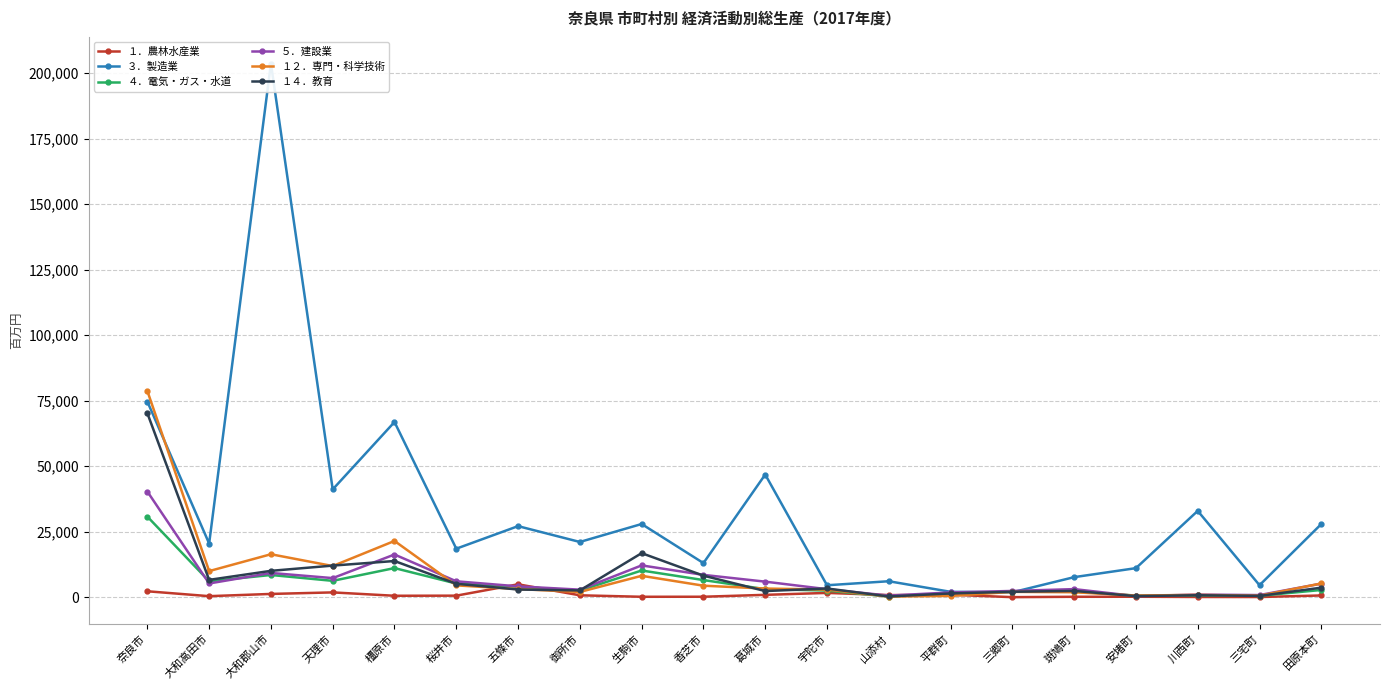

Reading left to right, transcribe all the data shown in this chart.

１．農林水産業: 奈良市=2295	大和高田市=429	大和郡山市=1283	天理市=1867	橿原市=583	桜井市=623	五條市=4957	御所市=759	生駒市=197	香芝市=212	葛城市=936	宇陀市=1670	山添村=839	平群町=972	三郷町=54	斑鳩町=195	安堵町=212	川西町=121	三宅町=103	田原本町=696
３．製造業: 奈良市=74695	大和高田市=20526	大和郡山市=203706	天理市=41181	橿原市=66901	桜井市=18548	五條市=27159	御所市=21116	生駒市=27972	香芝市=13056	葛城市=46848	宇陀市=4592	山添村=6127	平群町=2087	三郷町=1903	斑鳩町=7688	安堵町=11124	川西町=32976	三宅町=4613	田原本町=27952
４．電気・ガス・水道: 奈良市=30799	大和高田市=6117	大和郡山市=8511	天理市=6280	橿原市=11153	桜井市=5245	五條市=4010	御所市=2557	生駒市=10226	香芝市=6575	葛城市=3109	宇陀市=2572	山添村=279	平群町=1600	三郷町=2119	斑鳩町=2191	安堵町=657	川西町=716	三宅町=571	田原本町=2791
５．建設業: 奈良市=40374	大和高田市=5274	大和郡山市=9289	天理市=7321	橿原市=16330	桜井市=6105	五條市=4177	御所市=2915	生駒市=12173	香芝市=8555	葛城市=5969	宇陀市=3092	山添村=635	平群町=1858	三郷町=2423	斑鳩町=3123	安堵町=458	川西町=1035	三宅町=847	田原本町=5226
１２．専門・科学技術: 奈良市=78748	大和高田市=9997	大和郡山市=16431	天理市=11933	橿原市=21504	桜井市=4548	五條市=3135	御所市=2032	生駒市=8201	香芝市=4427	葛城市=3333	宇陀市=2951	山添村=265	平群町=529	三郷町=2074	斑鳩町=1931	安堵町=657	川西町=928	三宅町=596	田原本町=5276
１４．教育: 奈良市=70256	大和高田市=6652	大和郡山市=10096	天理市=12097	橿原市=13848	桜井市=5163	五條市=2963	御所市=2623	生駒市=16848	香芝市=8258	葛城市=2378	宇陀市=3361	山添村=311	平群町=1477	三郷町=2111	斑鳩町=2438	安堵町=445	川西町=784	三宅町=532	田原本町=3673